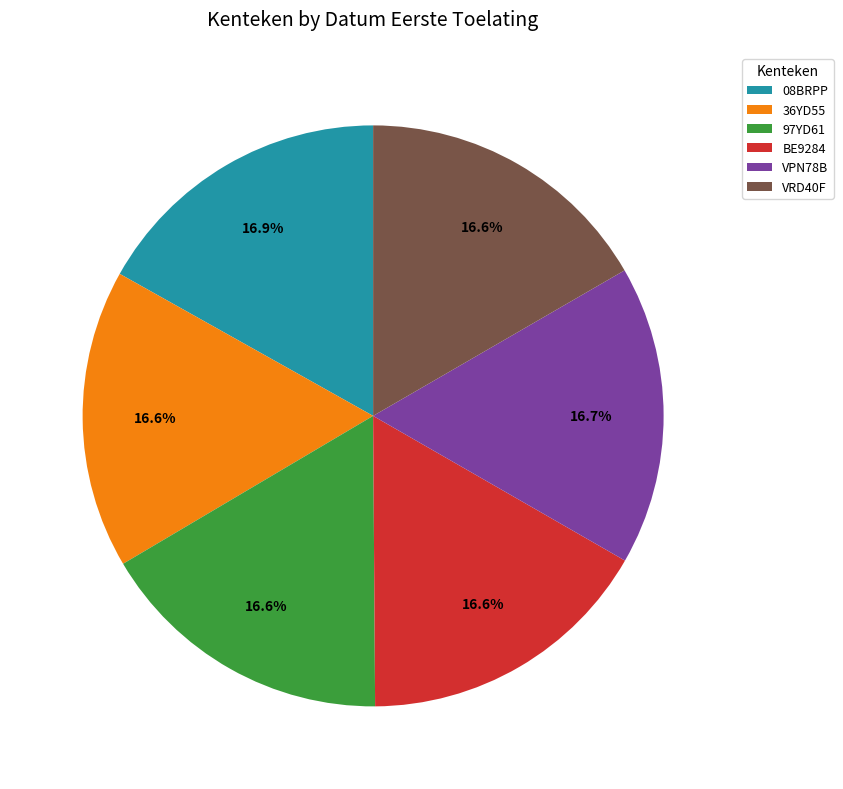

How many segments does this pie chart have?

6